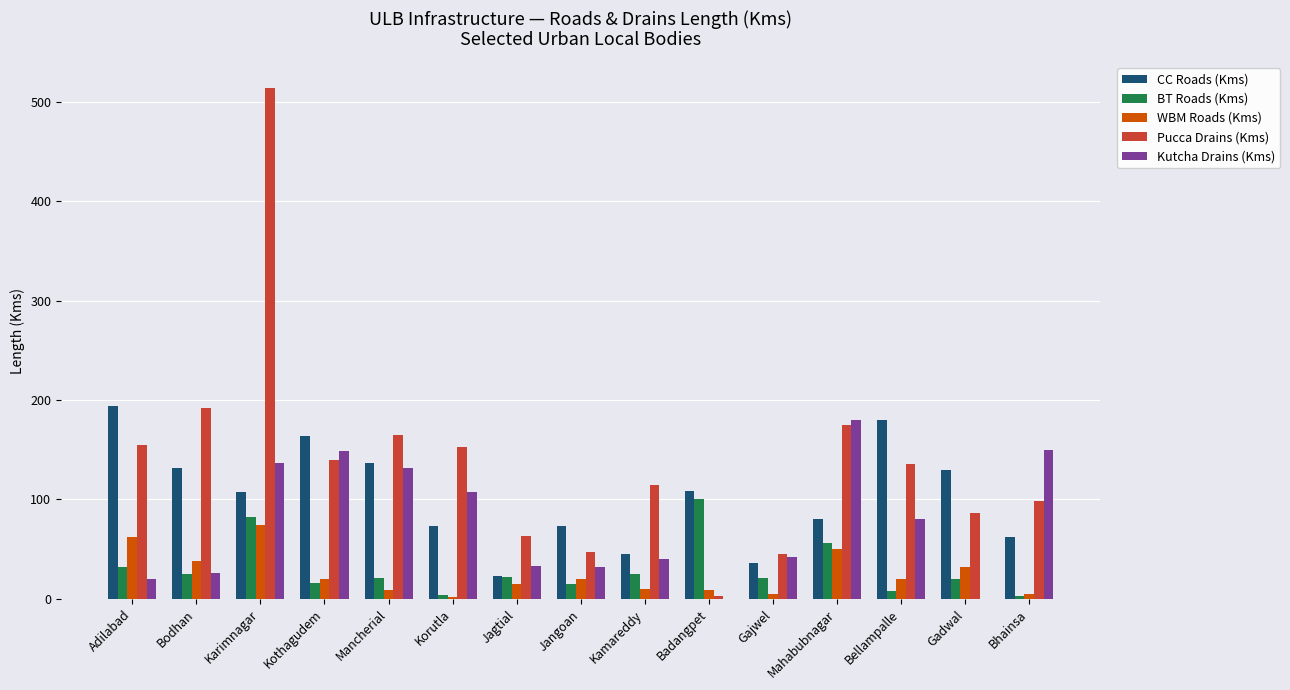

What is the sum of all WBM Roads (Kms) values?

371.0